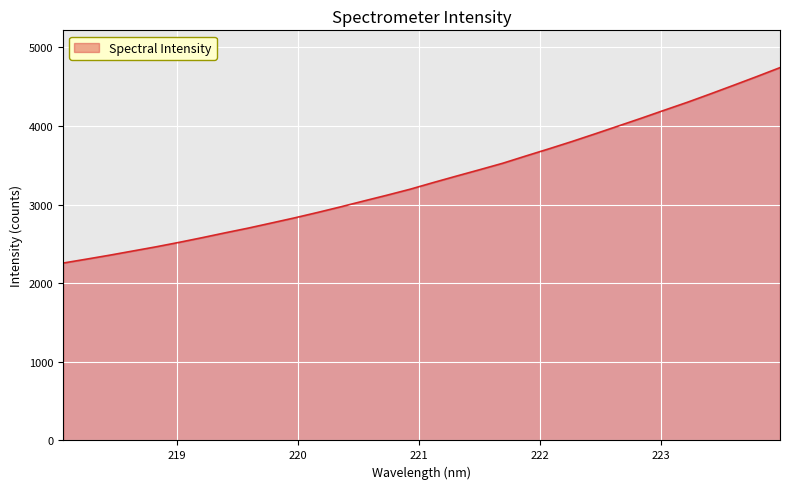

What is the difference between the maximum and minimum values?

2485.9